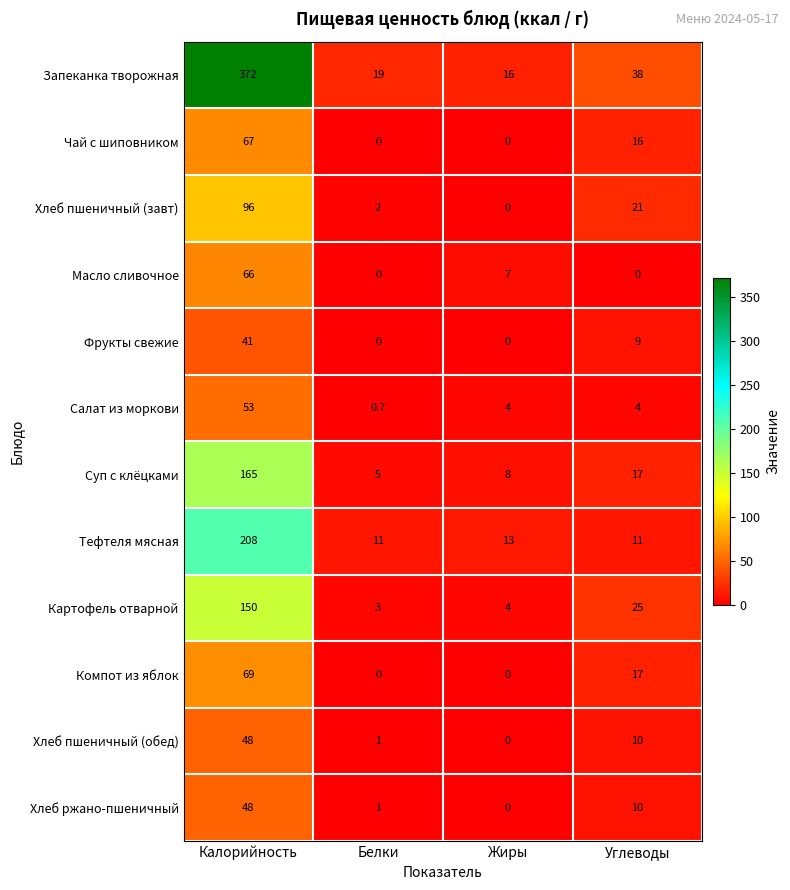

What is the average value of the Хлеб пшеничный (обед) series?

14.8